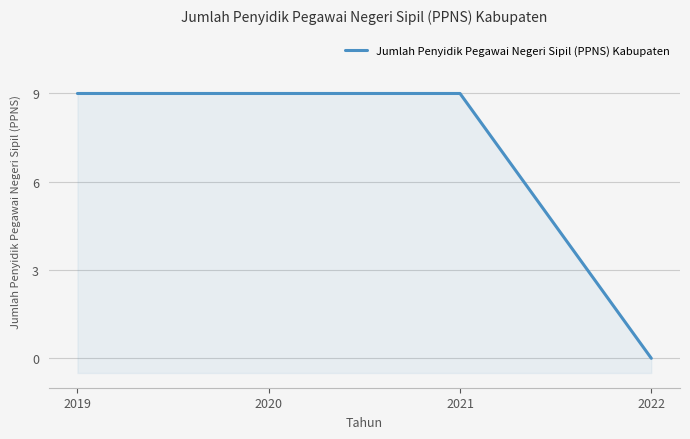

Rank the categories by value from highest to lowest.

2019, 2020, 2021, 2022